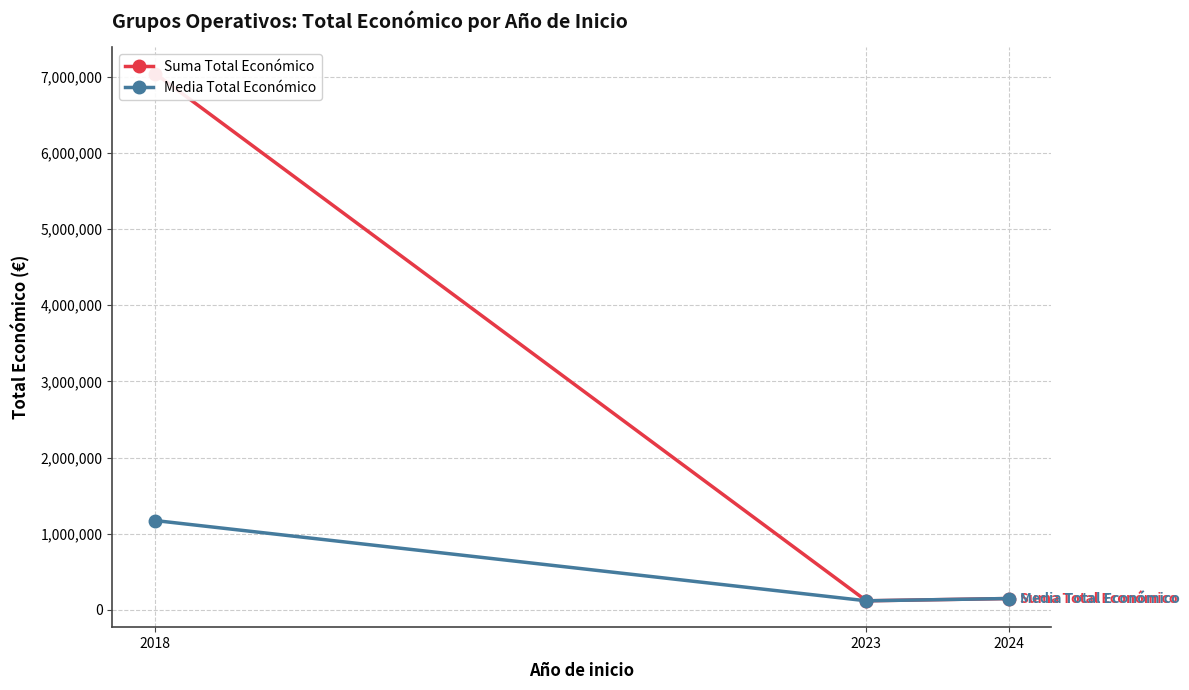

Reading left to right, extract all data points from this chart.

Suma Total Económico: 2018=7040423.0	2023=120000.0	2024=150000.0
Media Total Económico: 2018=1173403.8	2023=120000.0	2024=150000.0